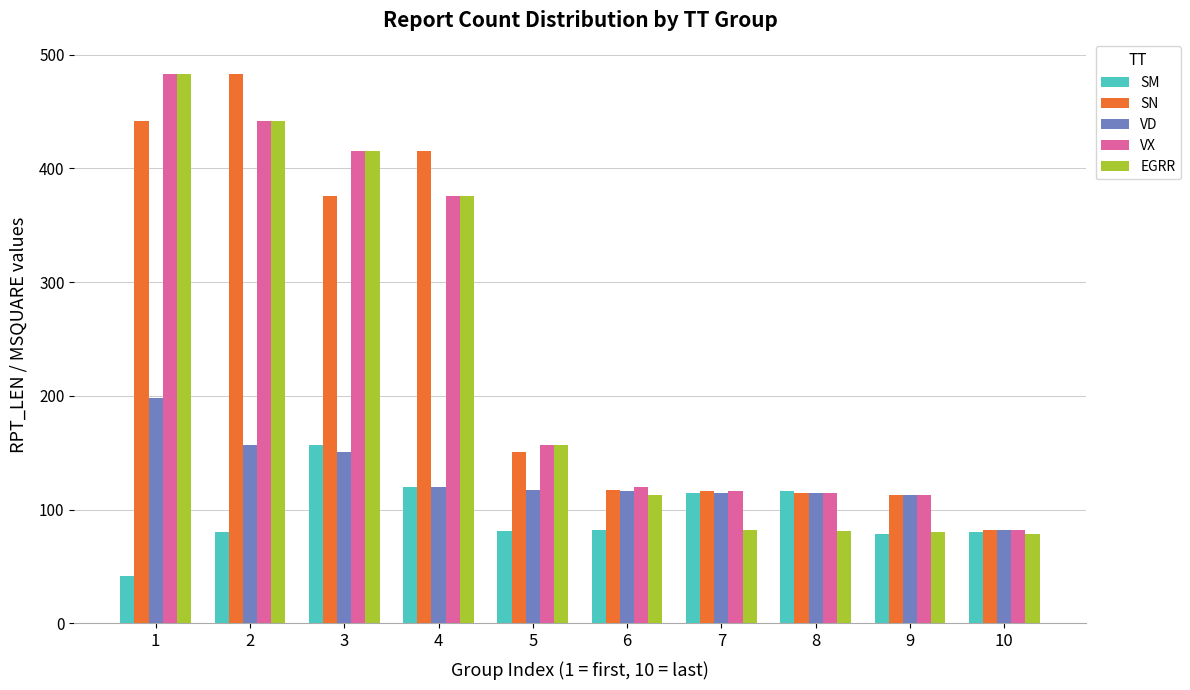

What is the sum of the VD values at 5 and 9?

230